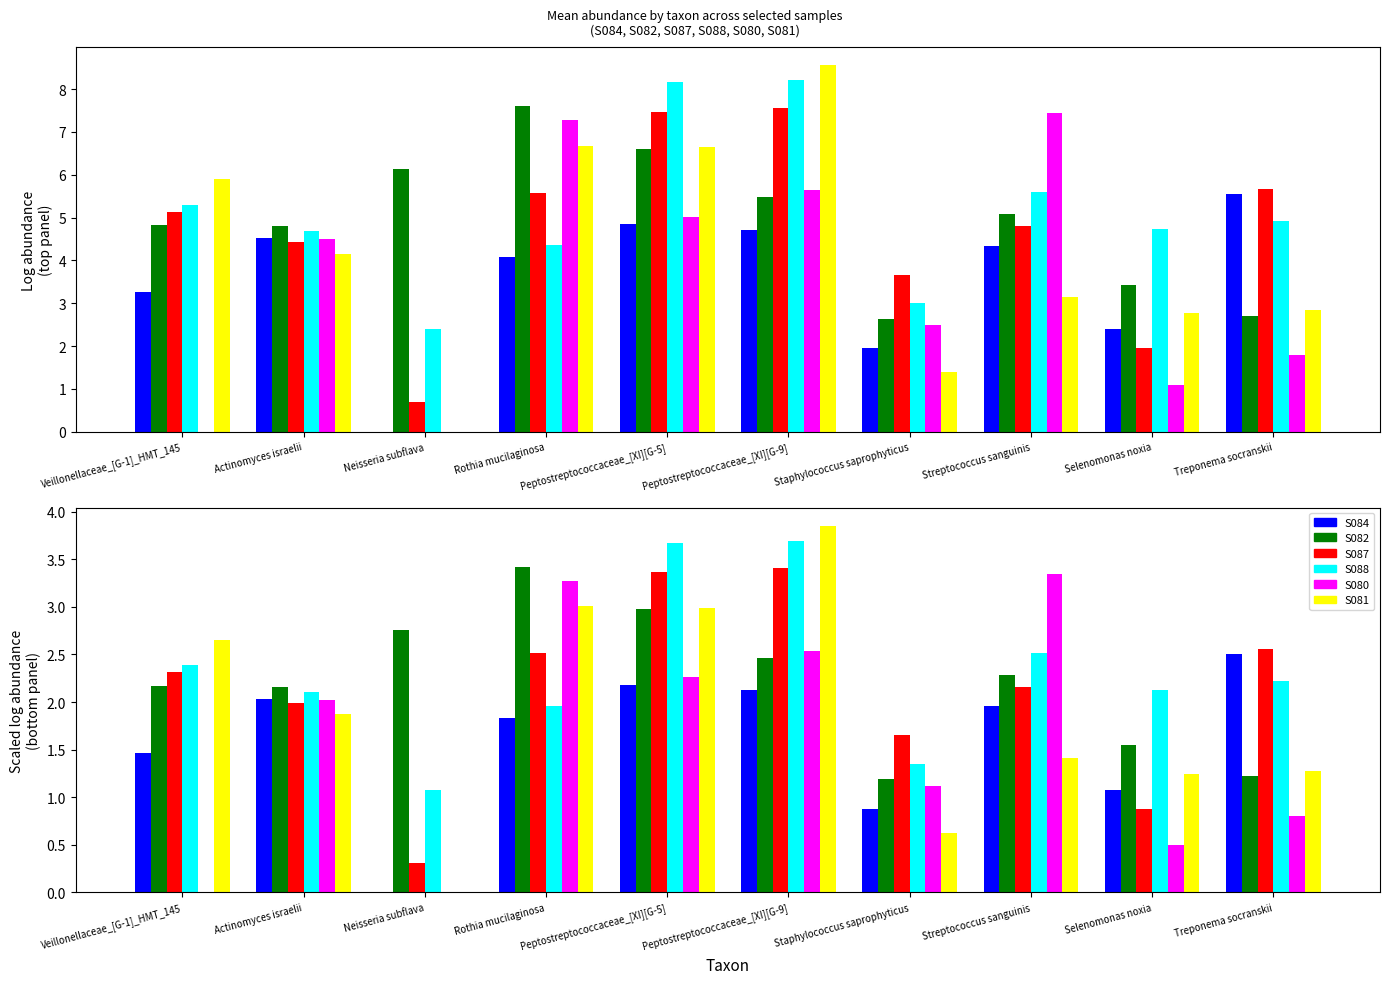

Are the bars horizontal?

No